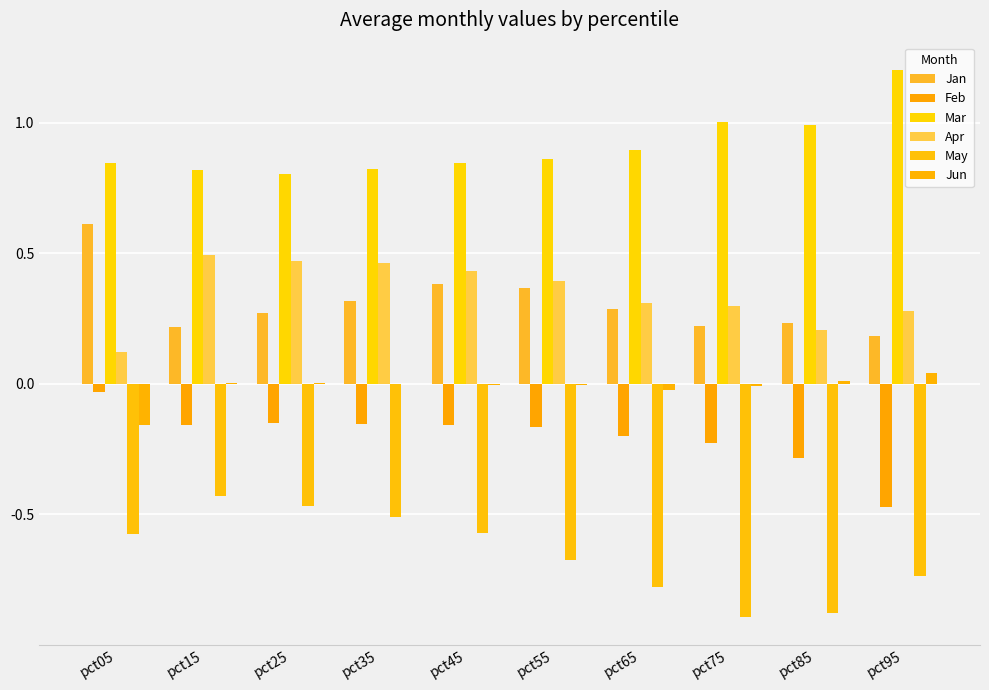

Reading left to right, what are all the values shown in this chart?

Jan: pct05=0.6	pct15=0.2	pct25=0.3	pct35=0.3	pct45=0.4	pct55=0.4	pct65=0.3	pct75=0.2	pct85=0.2	pct95=0.2
Feb: pct05=-0.0	pct15=-0.2	pct25=-0.1	pct35=-0.2	pct45=-0.2	pct55=-0.2	pct65=-0.2	pct75=-0.2	pct85=-0.3	pct95=-0.5
Mar: pct05=0.8	pct15=0.8	pct25=0.8	pct35=0.8	pct45=0.8	pct55=0.9	pct65=0.9	pct75=1.0	pct85=1.0	pct95=1.2
Apr: pct05=0.1	pct15=0.5	pct25=0.5	pct35=0.5	pct45=0.4	pct55=0.4	pct65=0.3	pct75=0.3	pct85=0.2	pct95=0.3
May: pct05=-0.6	pct15=-0.4	pct25=-0.5	pct35=-0.5	pct45=-0.6	pct55=-0.7	pct65=-0.8	pct75=-0.9	pct85=-0.9	pct95=-0.7
Jun: pct05=-0.2	pct15=0.0	pct25=0.0	pct35=0.0	pct45=-0.0	pct55=-0.0	pct65=-0.0	pct75=-0.0	pct85=0.0	pct95=0.0